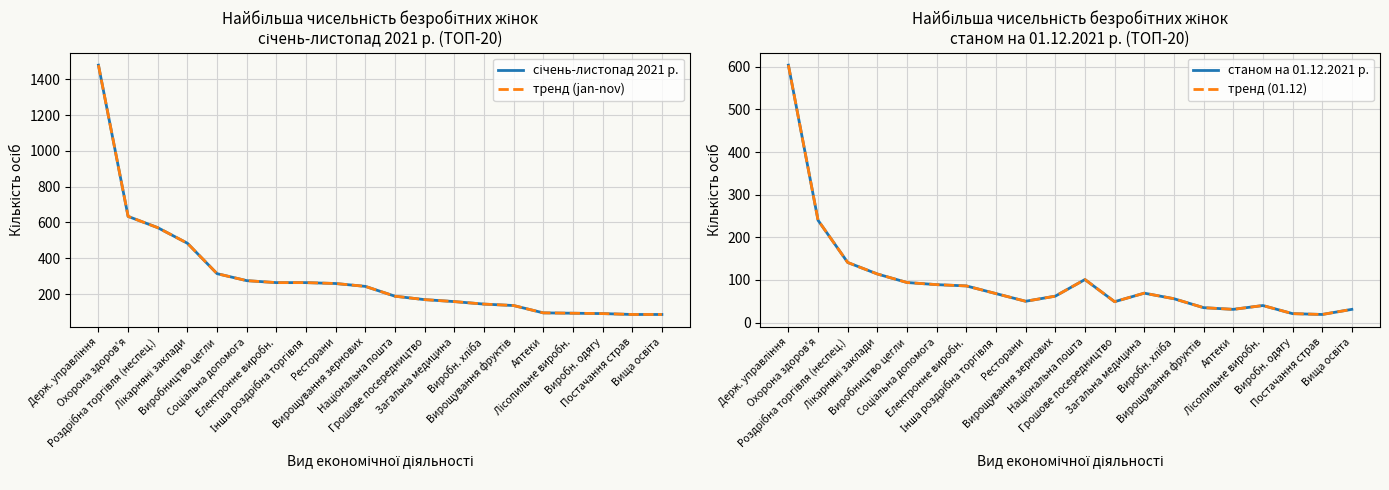

Which series has the widest spread of values?

січень-листопад 2021 р.